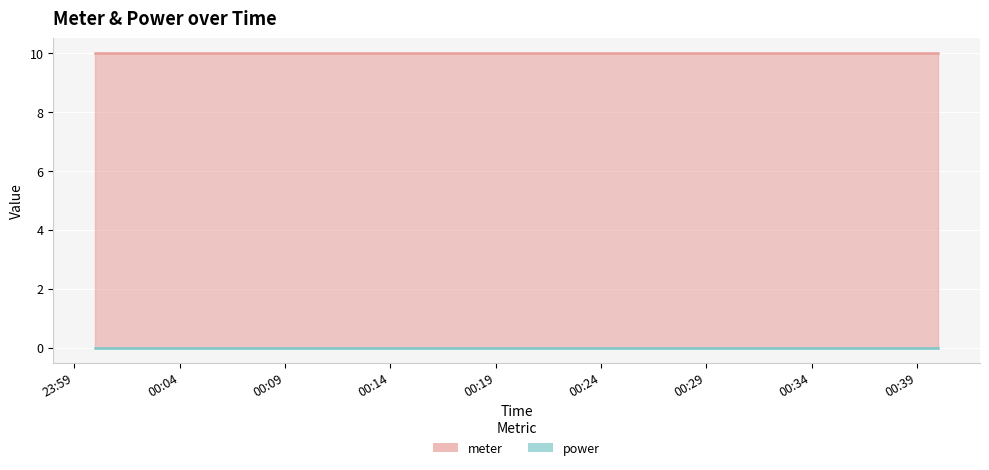

Is the value of meter at 2021-05-16T00:12:00 greater than the value of power at 2021-05-16T00:09:00?

Yes